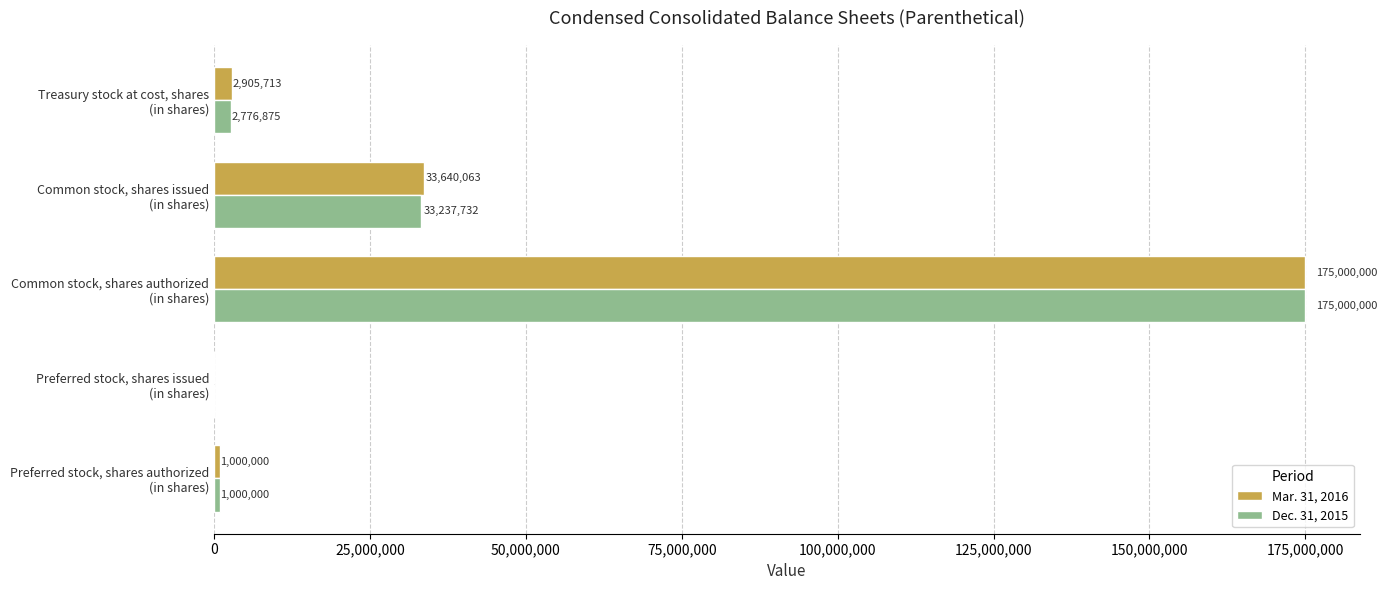

Which series has the largest total across all categories?

Mar. 31, 2016